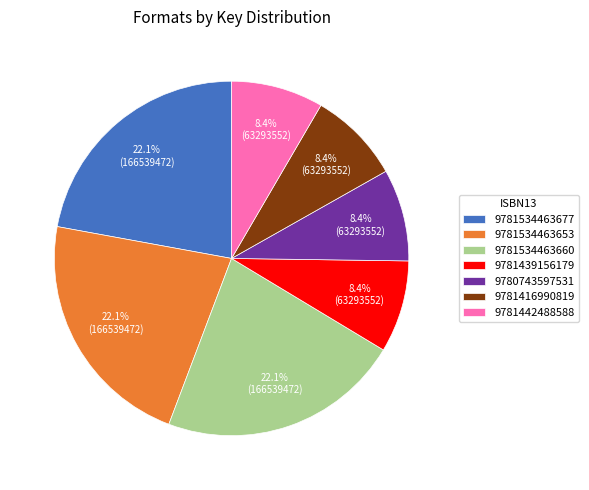

To the nearest percent, what is the difference between the largest and smallest slice percentages?

14%